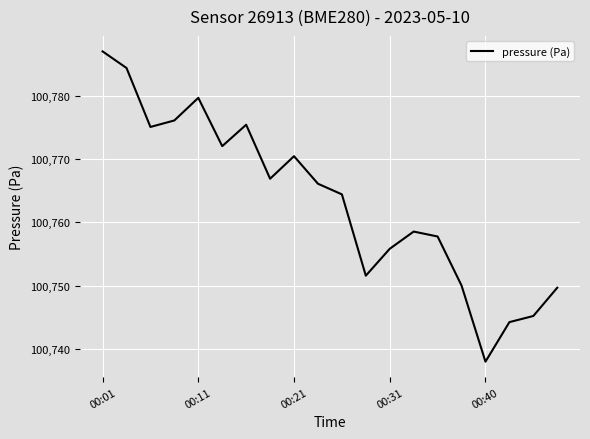

What is the minimum value shown in the chart?

100738.0